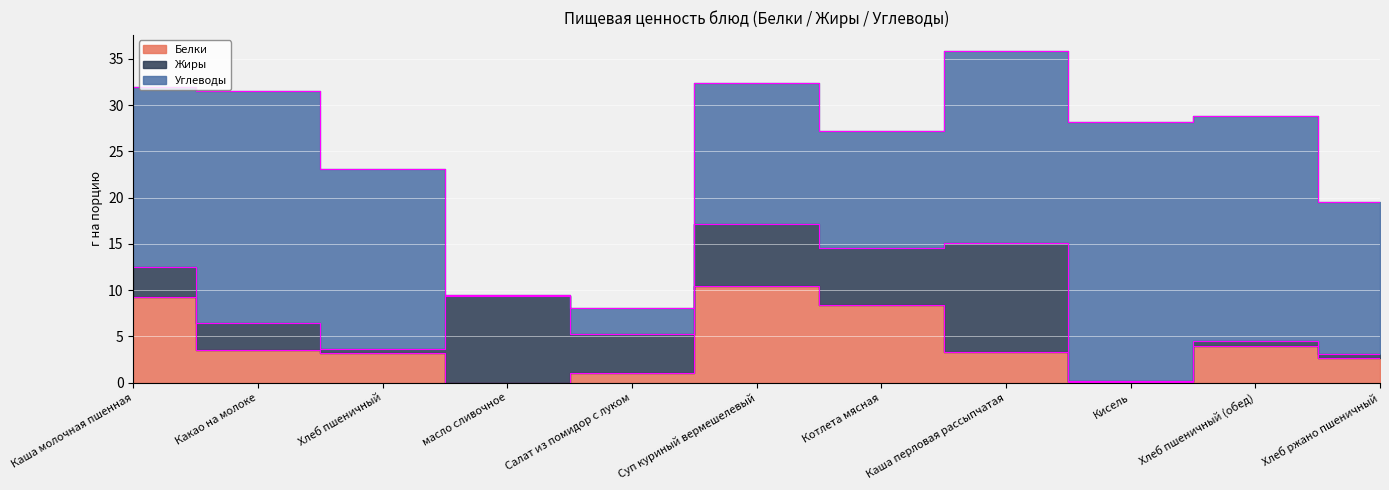

True or false: Углеводы has a value of 24.3 at Хлеб пшеничный (обед).

True